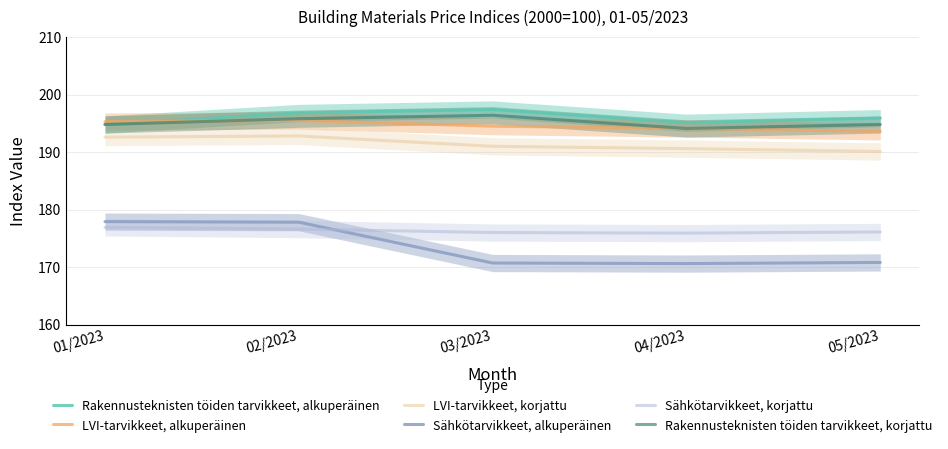

What is the difference between the second highest and second lowest values in the Sähkötarvikkeet, alkuperäinen series?

7.1